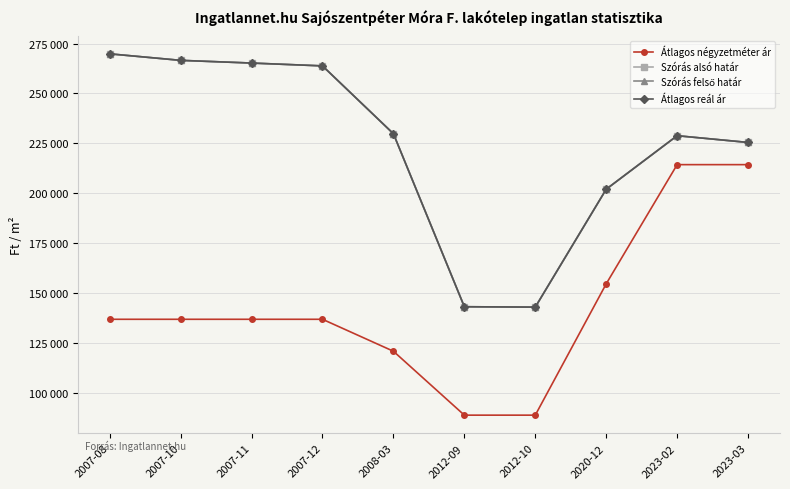

Does the chart display data point markers on the line(s)?

Yes